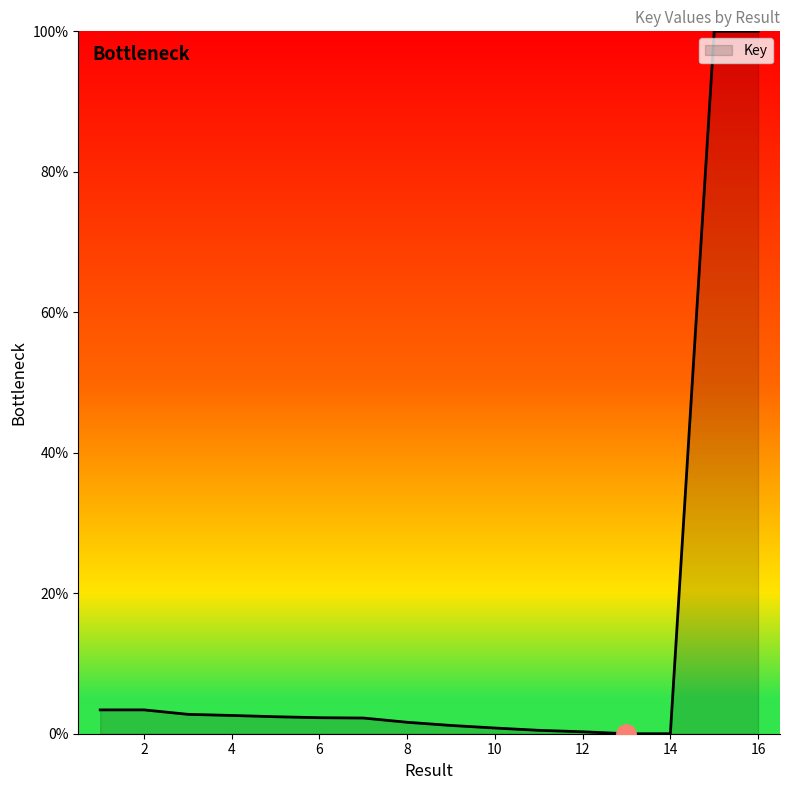

At which category does the chart reach its minimum across all series?

13